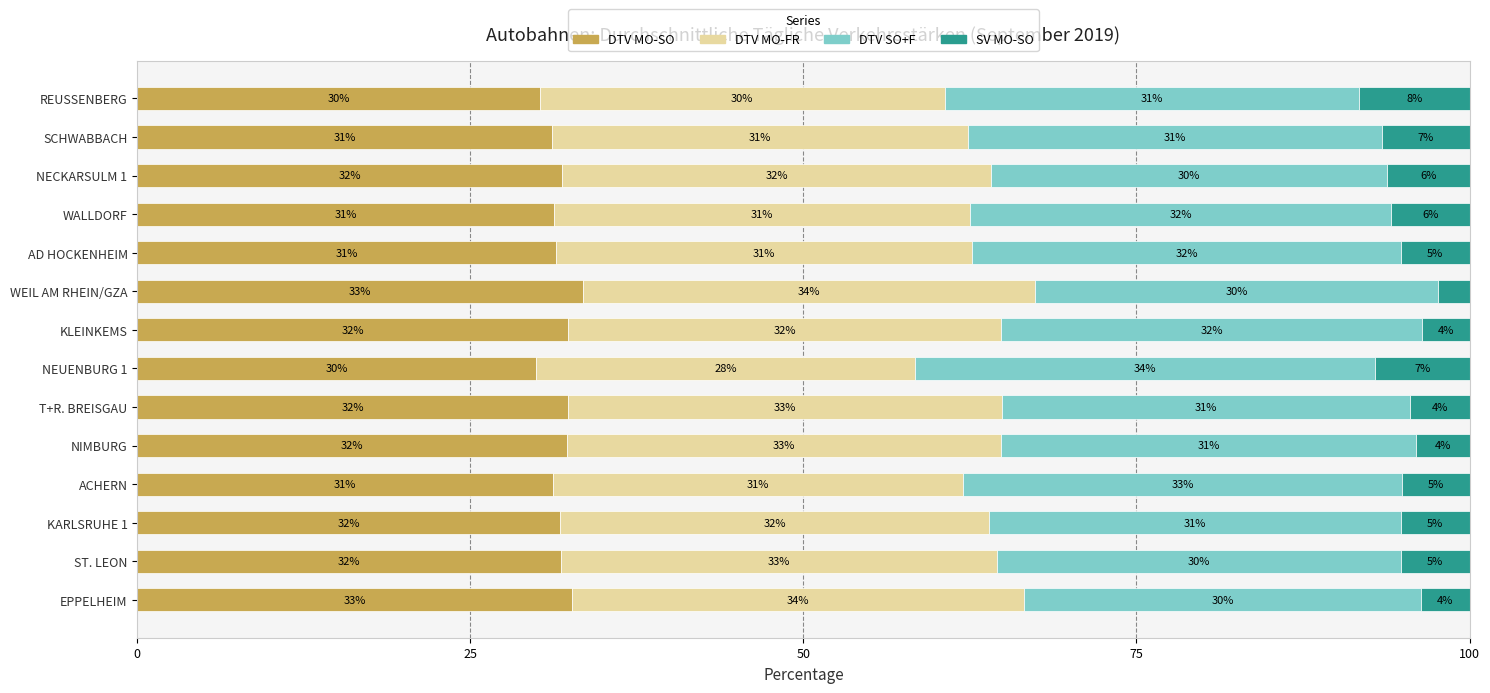

Count the number of categories in the chart.

14